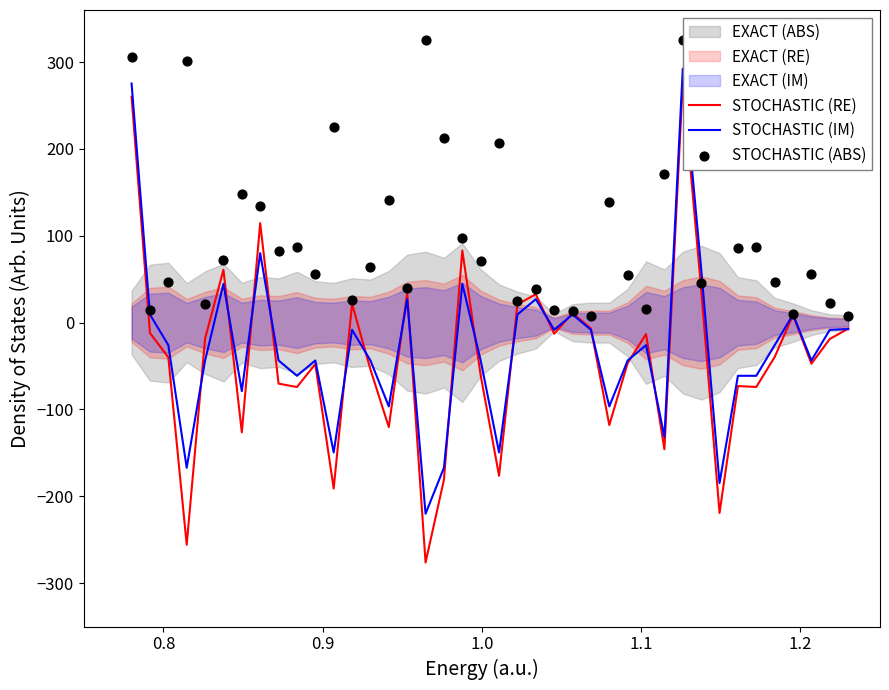

Which series reaches the maximum Y coordinate?

STOCHASTIC (ABS)